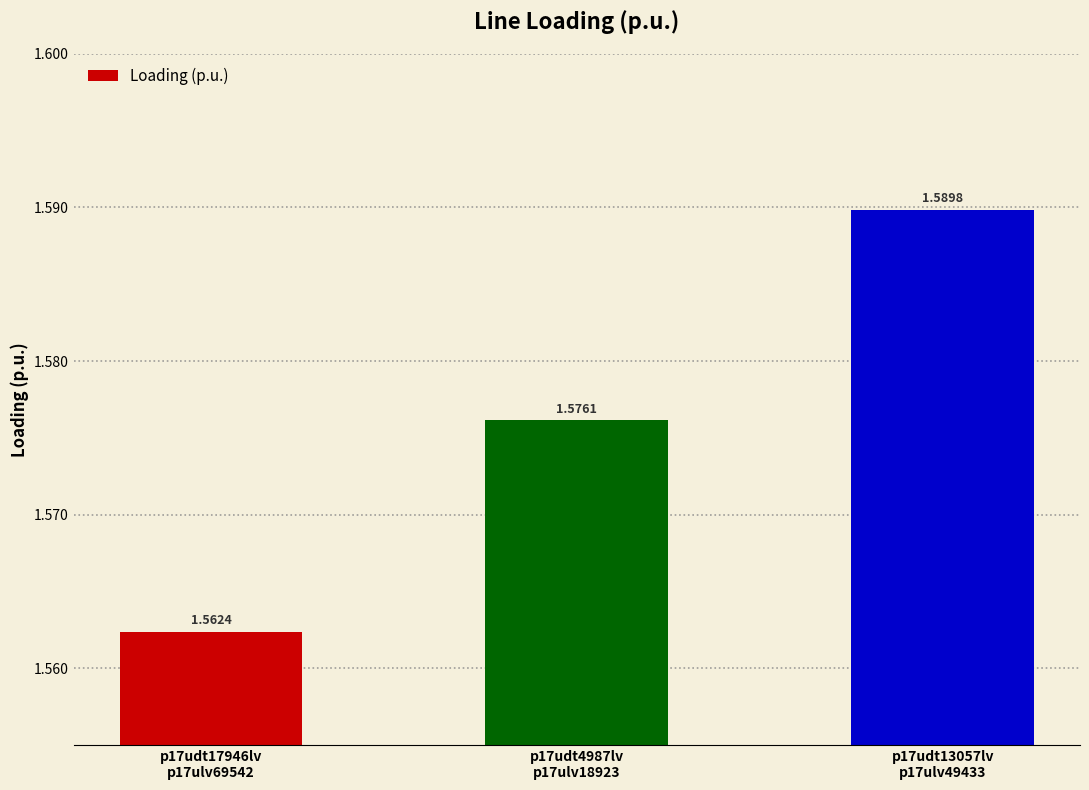

What position from the right is p17udt17946lv
p17ulv69542?

3